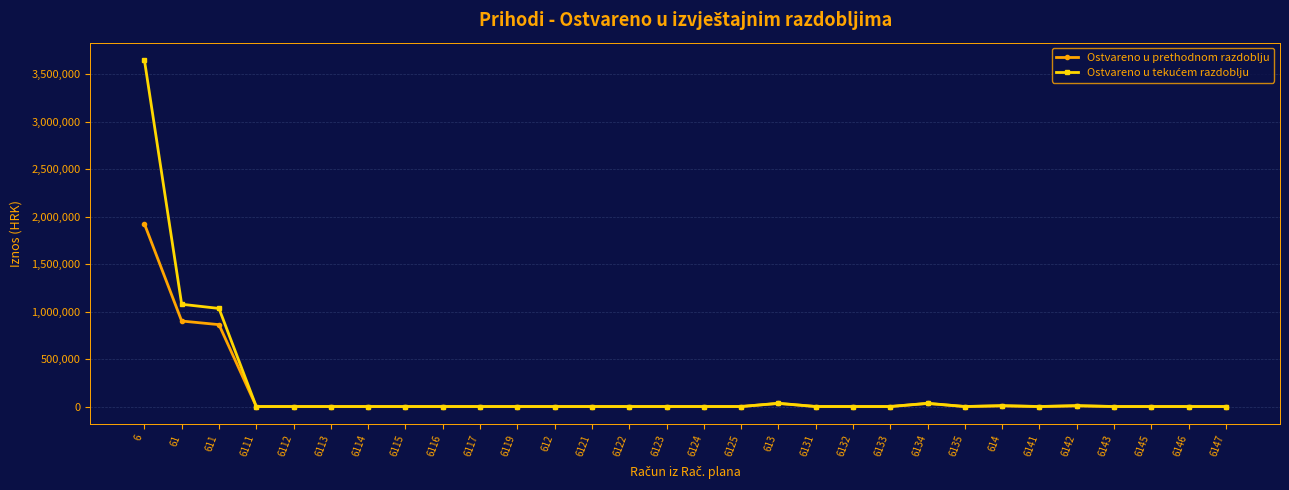

True or false: Ostvareno u prethodnom razdoblju has more than 1 points higher than both neighbors.

True